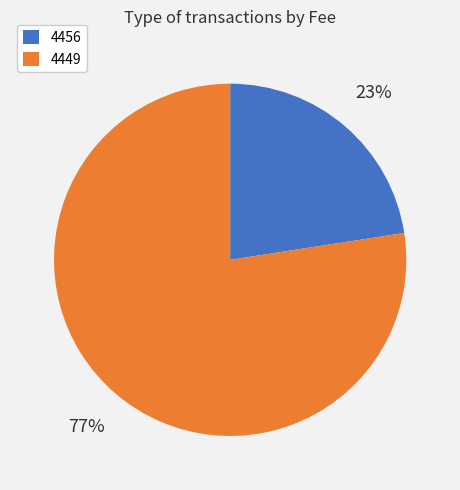

Count the number of slices in the pie.

2